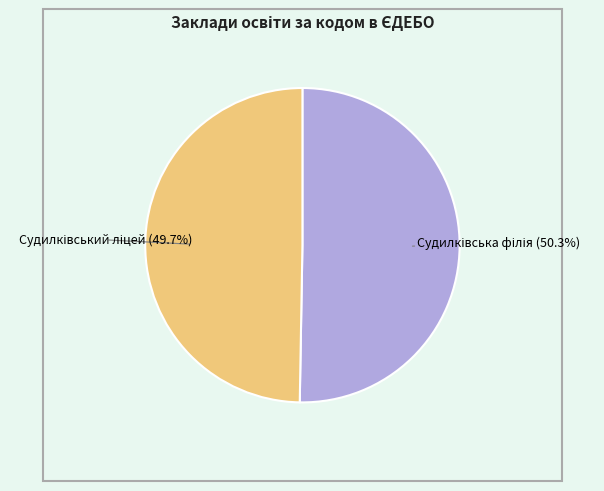

How many segments does this pie chart have?

2